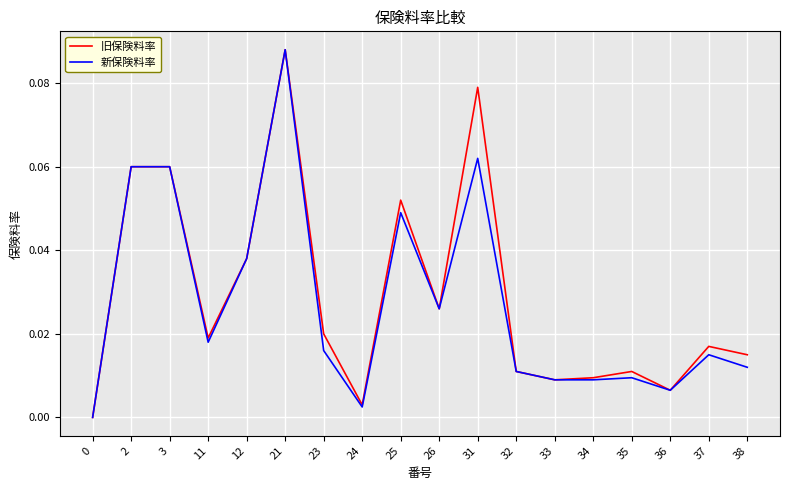

What is the sum of all 新保険料率 values?

0.5